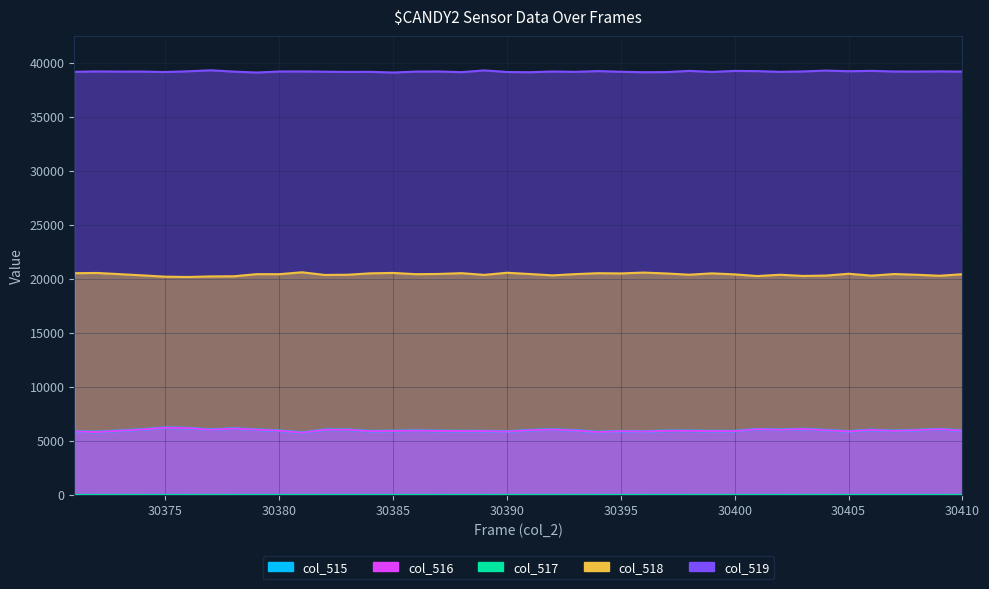

Reading left to right, what are all the values shown in this chart?

col_515: 30371=5864	30372=5803	30373=5932	30374=6043	30375=6205	30376=6165	30377=6018	30378=6131	30379=6020	30380=5925	30381=5744	30382=6016	30383=6017	30384=5877	30385=5903	30386=5932	30387=5903	30388=5892	30389=5888	30390=5840	30391=5977	30392=6034	30393=5951	30394=5796	30395=5879	30396=5844	30397=5913	30398=5918	30399=5886	30400=5891	30401=6064	30402=6008	30403=6084	30404=5969	30405=5860	30406=6001	30407=5910	30408=5983	30409=6061	30410=5933
col_516: 30371=5864	30372=5802	30373=5930	30374=6042	30375=6205	30376=6164	30377=6014	30378=6131	30379=6019	30380=5925	30381=5742	30382=6016	30383=6016	30384=5876	30385=5903	30386=5930	30387=5903	30388=5890	30389=5888	30390=5838	30391=5976	30392=6031	30393=5946	30394=5796	30395=5879	30396=5844	30397=5912	30398=5917	30399=5883	30400=5890	30401=6063	30402=6008	30403=6082	30404=5968	30405=5859	30406=6001	30407=5909	30408=5982	30409=6061	30410=5930
col_517: 30371=0	30372=1	30373=2	30374=1	30375=0	30376=1	30377=4	30378=0	30379=1	30380=0	30381=2	30382=0	30383=1	30384=1	30385=0	30386=2	30387=0	30388=2	30389=0	30390=2	30391=1	30392=3	30393=5	30394=0	30395=0	30396=0	30397=1	30398=1	30399=3	30400=1	30401=1	30402=0	30403=2	30404=1	30405=1	30406=0	30407=1	30408=1	30409=0	30410=3
col_518: 30371=20513	30372=20535	30373=20424	30374=20311	30375=20189	30376=20163	30377=20216	30378=20227	30379=20423	30380=20422	30381=20597	30382=20350	30383=20370	30384=20501	30385=20538	30386=20422	30387=20443	30388=20516	30389=20356	30390=20554	30391=20438	30392=20313	30393=20428	30394=20513	30395=20492	30396=20570	30397=20488	30398=20373	30399=20498	30400=20403	30401=20249	30402=20370	30403=20258	30404=20293	30405=20462	30406=20287	30407=20436	30408=20368	30409=20276	30410=20421
col_519: 30371=39158	30372=39197	30373=39179	30374=39181	30375=39141	30376=39207	30377=39301	30378=39177	30379=39092	30380=39188	30381=39194	30382=39169	30383=39148	30384=39157	30385=39094	30386=39181	30387=39189	30388=39127	30389=39291	30390=39141	30391=39120	30392=39188	30393=39156	30394=39226	30395=39164	30396=39121	30397=39134	30398=39244	30399=39151	30400=39241	30401=39222	30402=39157	30403=39193	30404=39273	30405=39213	30406=39247	30407=39189	30408=39184	30409=39198	30410=39181